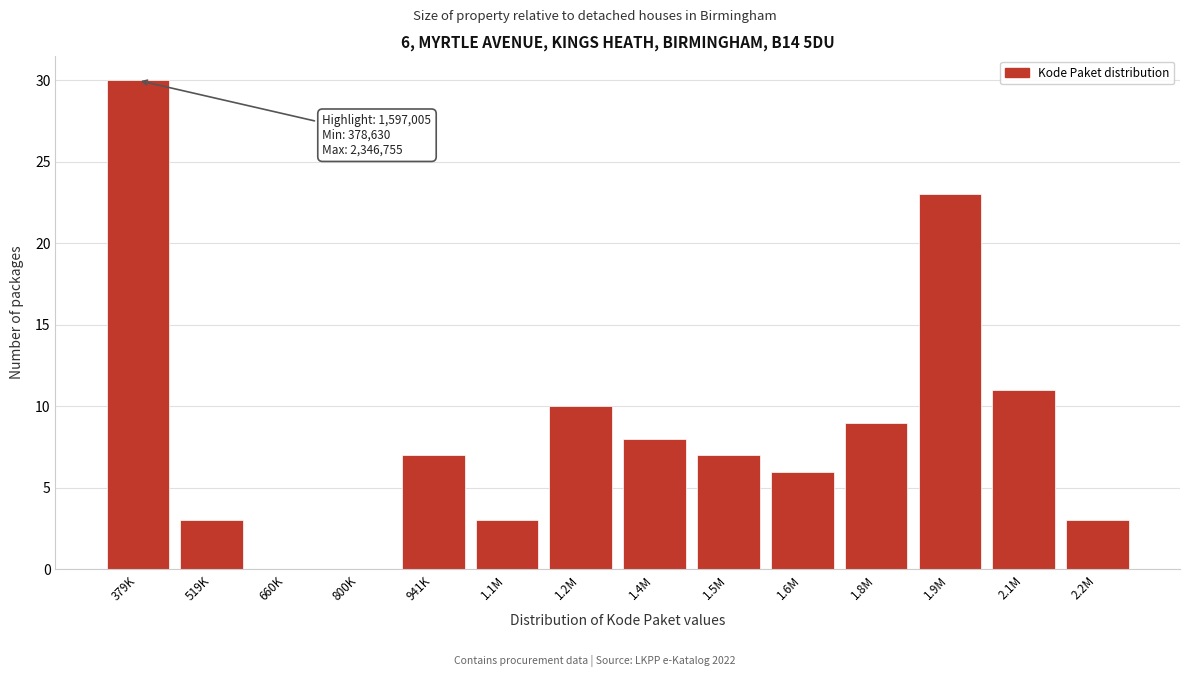

Reading left to right, list all the values displayed in this chart.

379K=30	519K=3	660K=0	800K=0	941K=7	1.1M=3	1.2M=10	1.4M=8	1.5M=7	1.6M=6	1.8M=9	1.9M=23	2.1M=11	2.2M=3